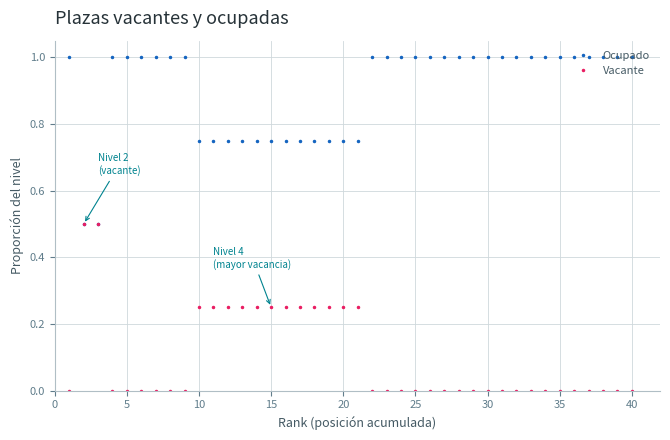

Rank the series by their maximum value, from highest to lowest.

Ocupado, Vacante